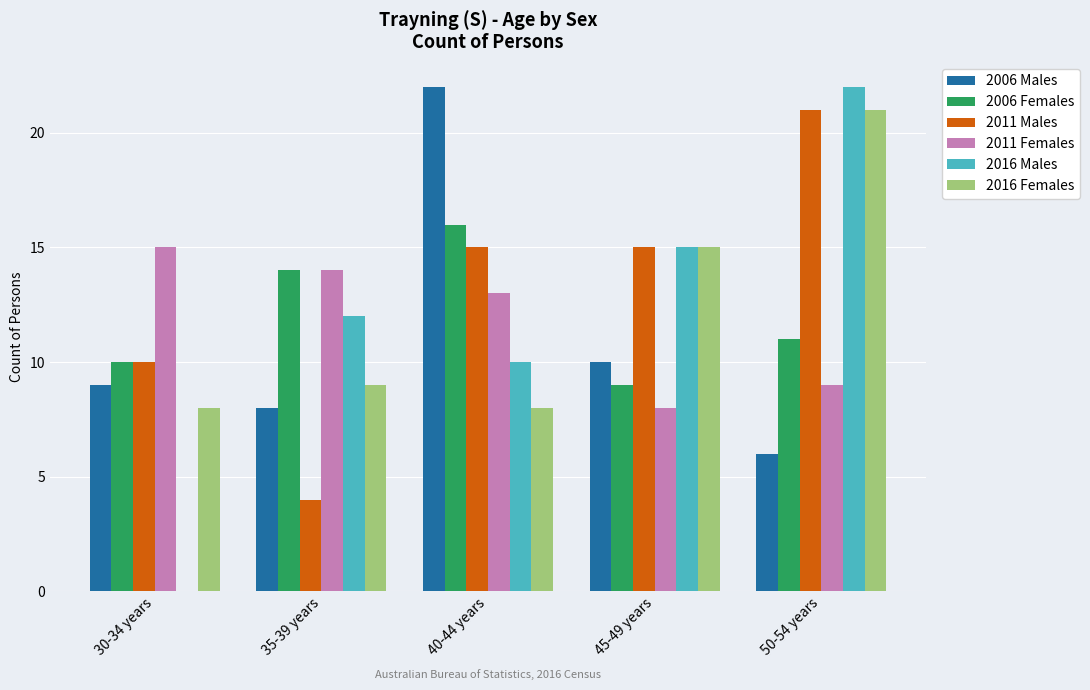

Where is 2011 Males nearest to the value 12?

30-34 years